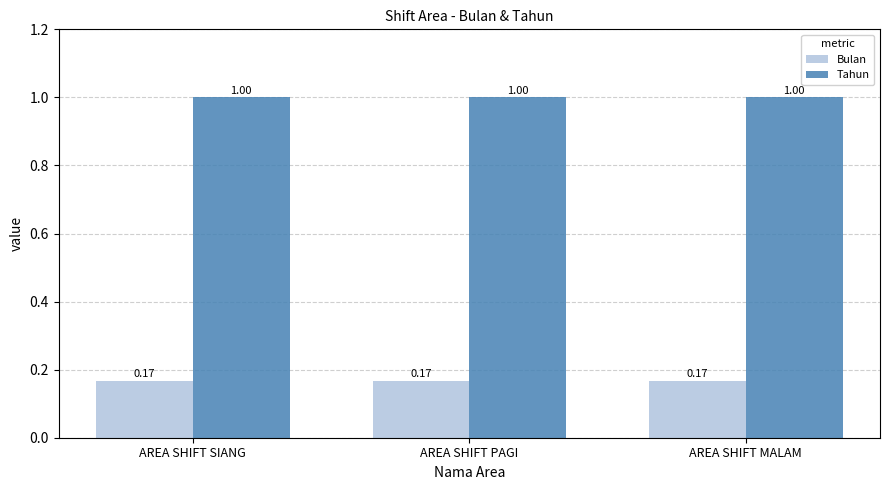

List the series in order of their overall mean, highest first.

Tahun, Bulan